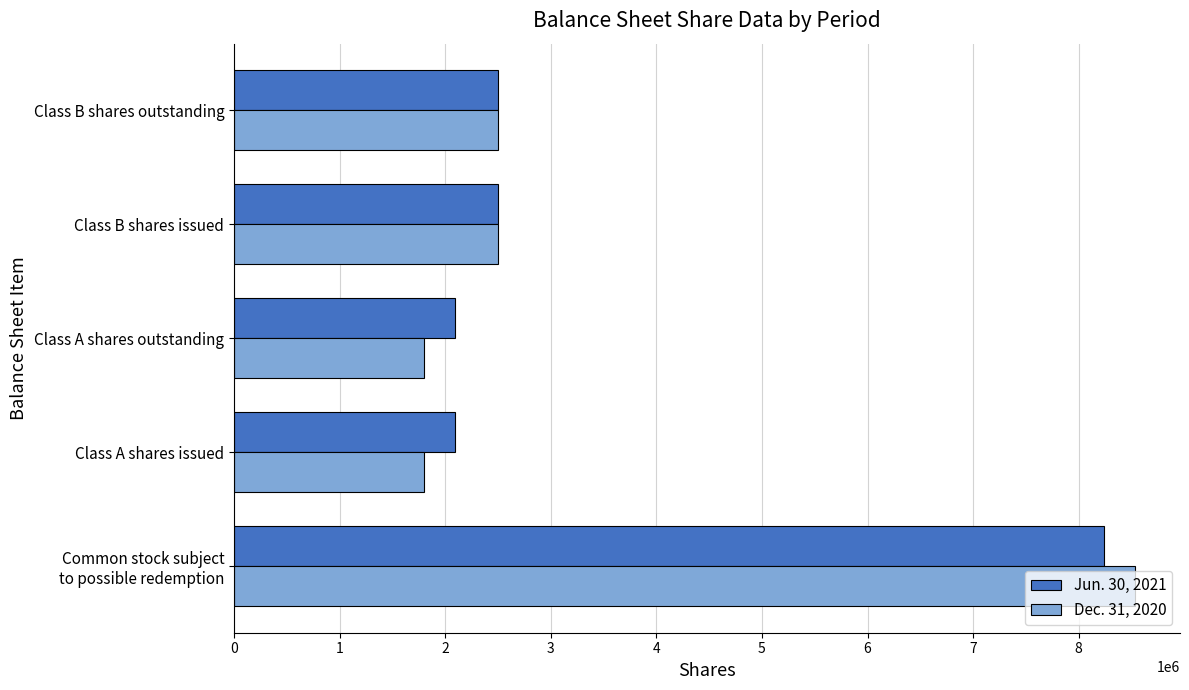

How many data points in Jun. 30, 2021 are less than 2500000?

2